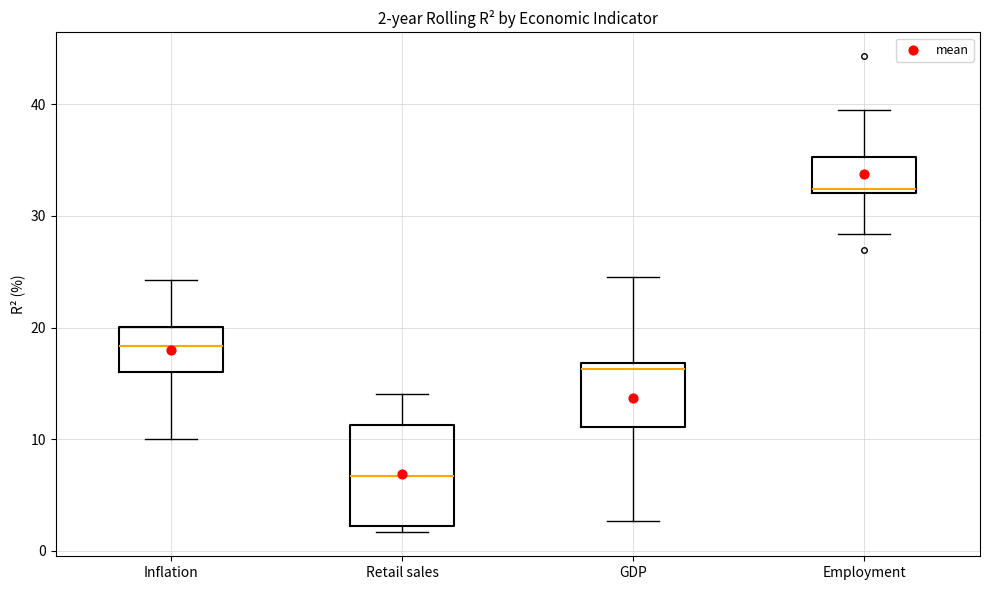

Which box is the tallest, from its lower edge to its upper edge?

Retail sales